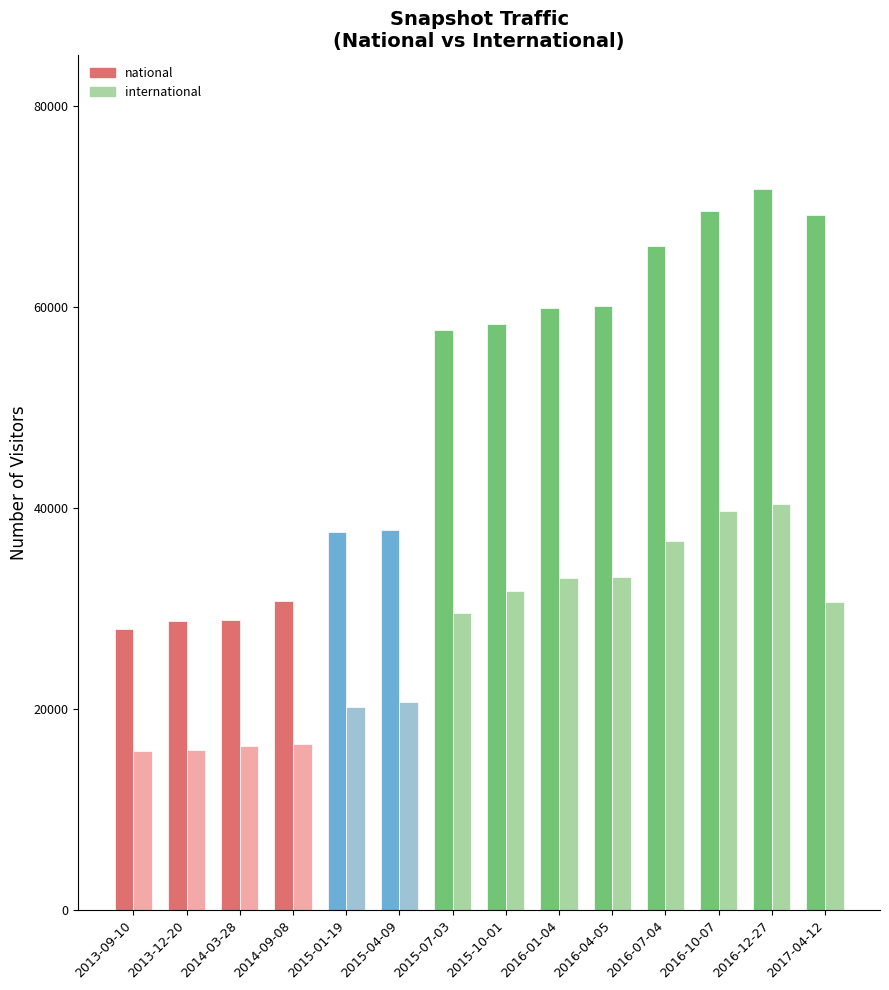

Where is international nearest to the value 28087?

2015-07-03